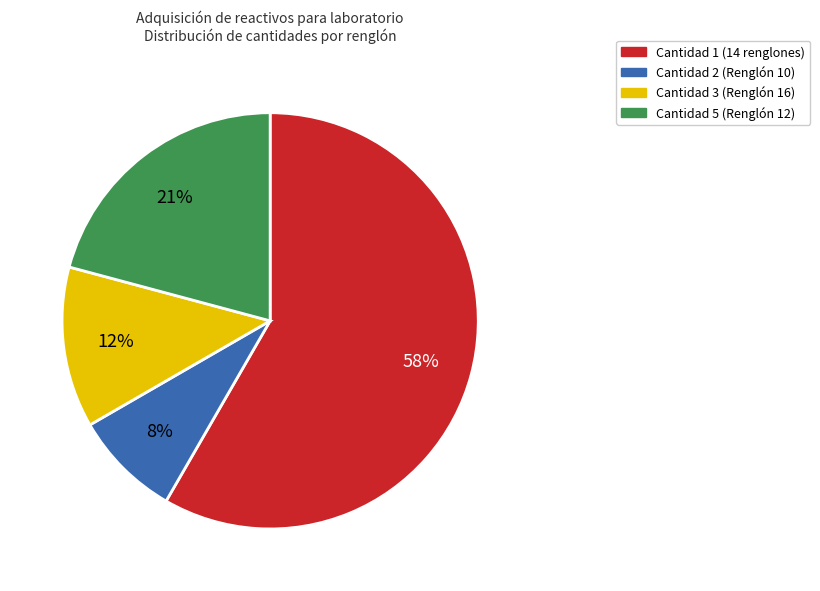

Count the number of slices in the pie.

4